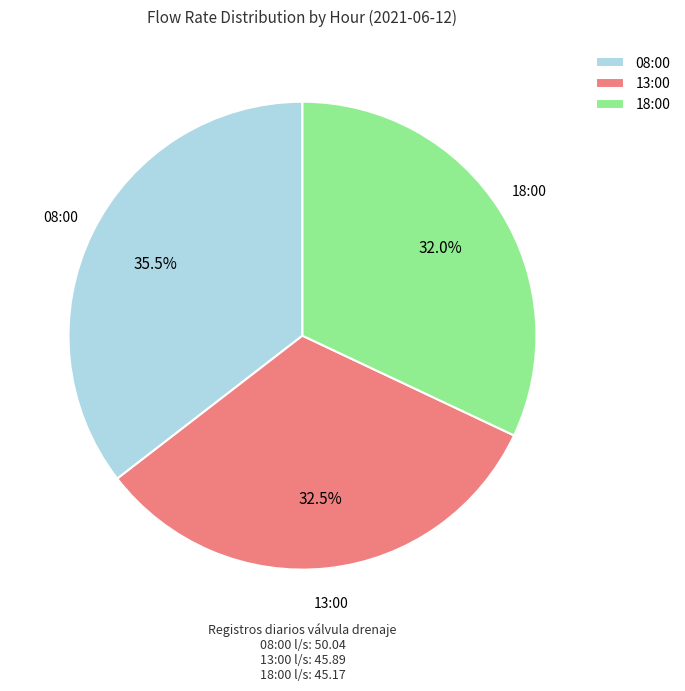

True or false: 08:00 accounts for 41% of the total.

False